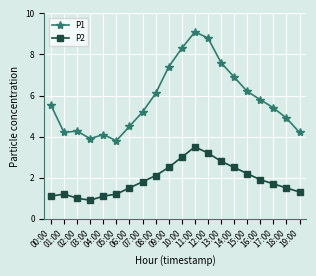

True or false: P2 and P1 intersect in this chart.

False